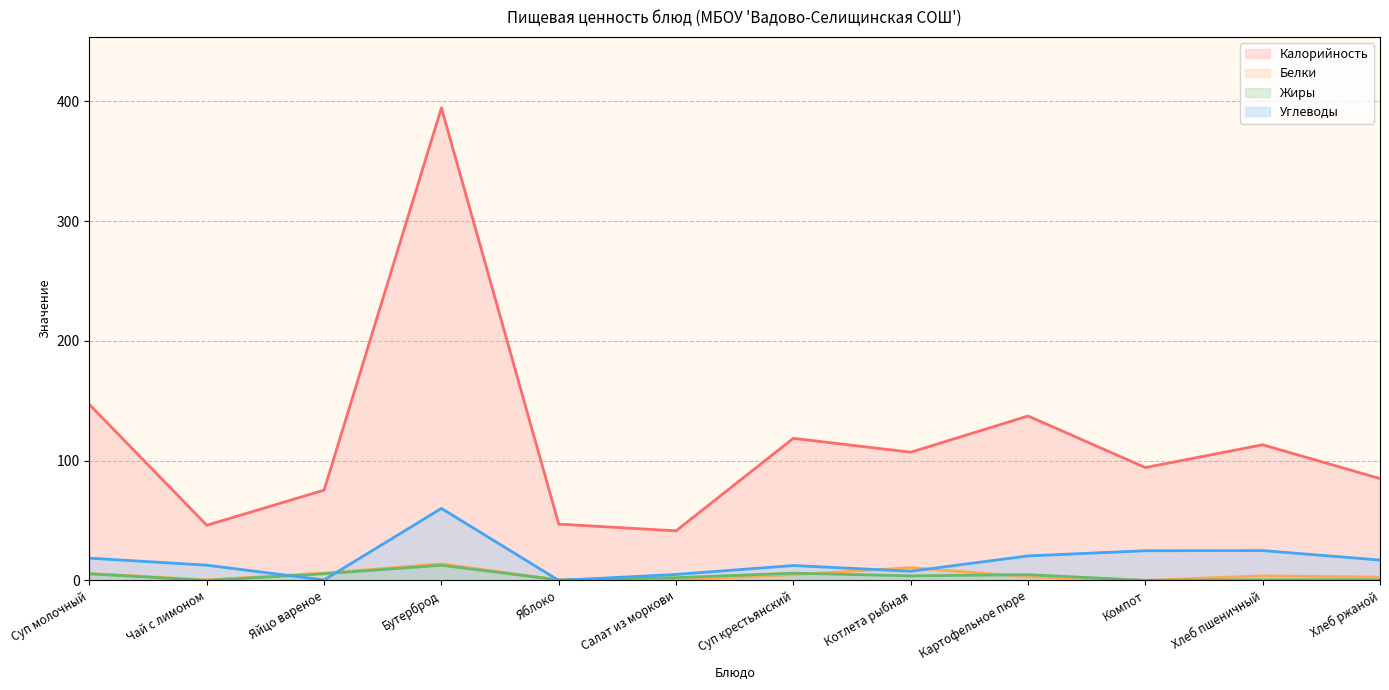

List the series in order of their peak value, lowest first.

Жиры, Белки, Углеводы, Калорийность